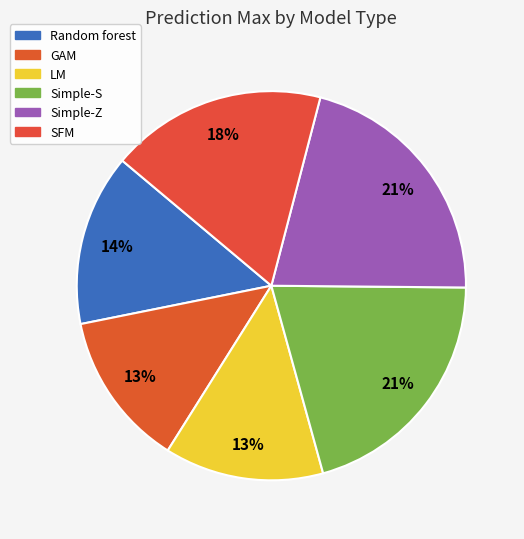

To the nearest percent, what portion does GAM represent?

13%